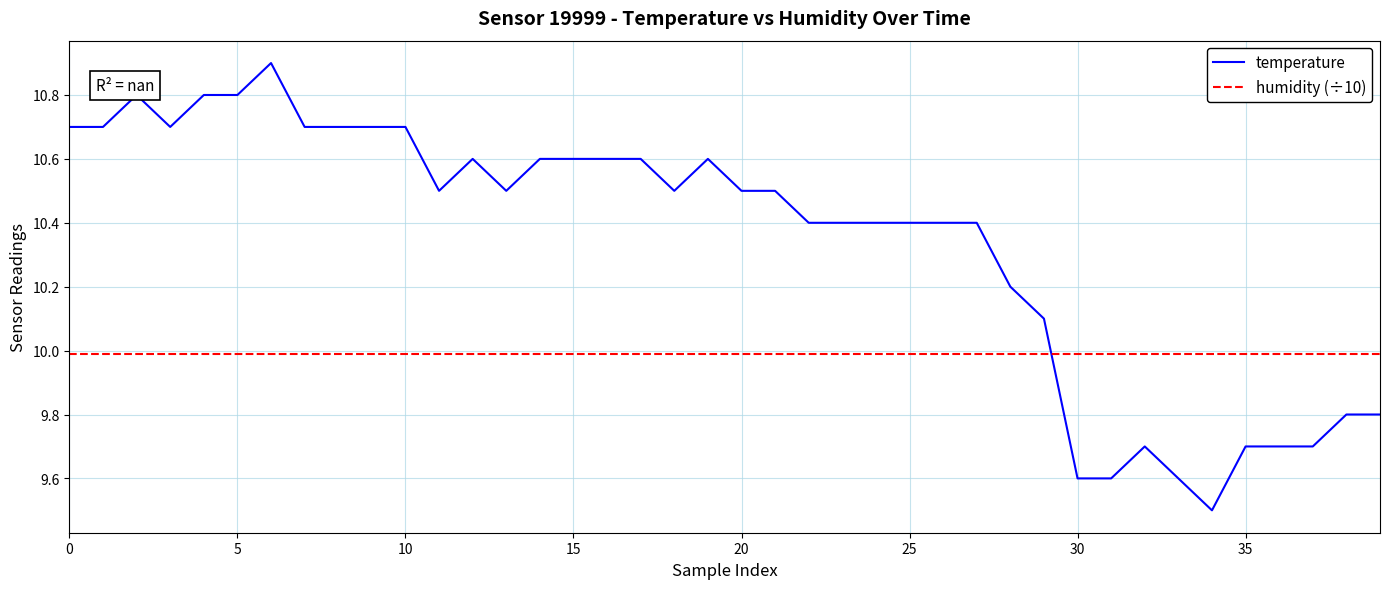

Reading left to right, list all the values displayed in this chart.

temperature: 10.7	10.7	10.8	10.7	10.8	10.8	10.9	10.7	10.7	10.7	10.7	10.5	10.6	10.5	10.6	10.6	10.6	10.6	10.5	10.6	10.5	10.5	10.4	10.4	10.4	10.4	10.4	10.4	10.2	10.1	9.6	9.6	9.7	9.6	9.5	9.7	9.7	9.7	9.8	9.8
humidity (÷10): 10.0	10.0	10.0	10.0	10.0	10.0	10.0	10.0	10.0	10.0	10.0	10.0	10.0	10.0	10.0	10.0	10.0	10.0	10.0	10.0	10.0	10.0	10.0	10.0	10.0	10.0	10.0	10.0	10.0	10.0	10.0	10.0	10.0	10.0	10.0	10.0	10.0	10.0	10.0	10.0